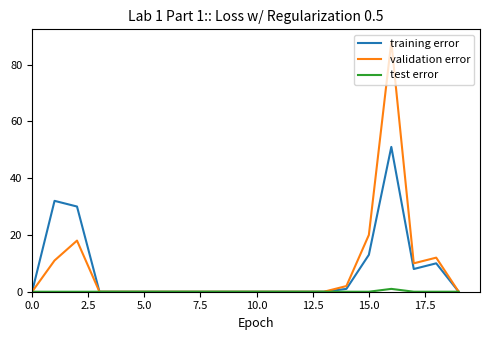

What is the maximum value shown in the chart?

88